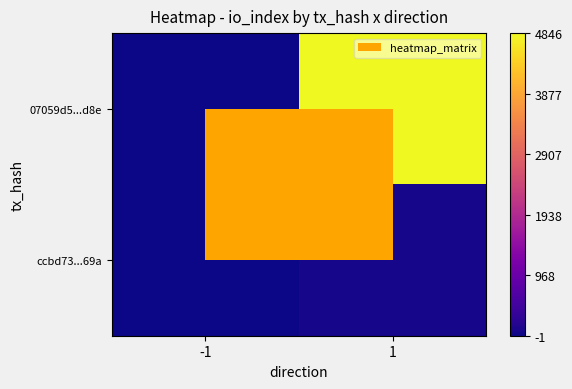

Reading left to right, transcribe all the data shown in this chart.

07059d5...d8e: -1=-1	1=4846
ccbd73...69a: -1=1	1=61